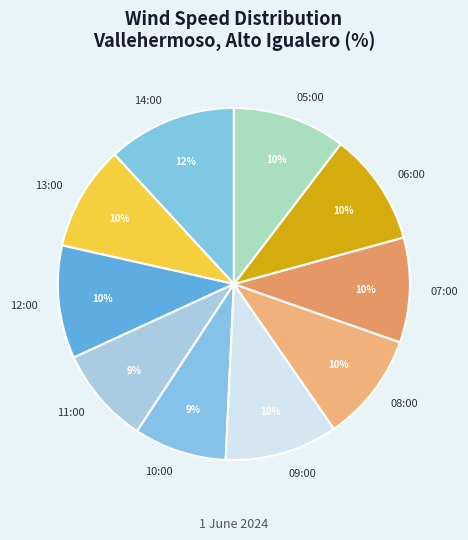

Count the number of slices in the pie.

10